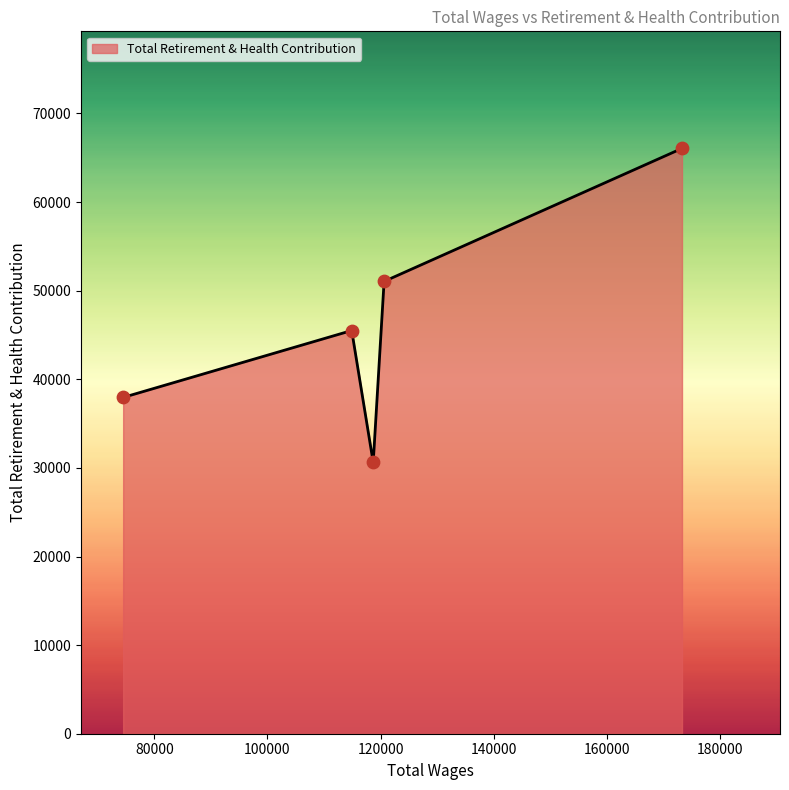

How many interior local peaks (higher than both neighbors) does the data have?

1